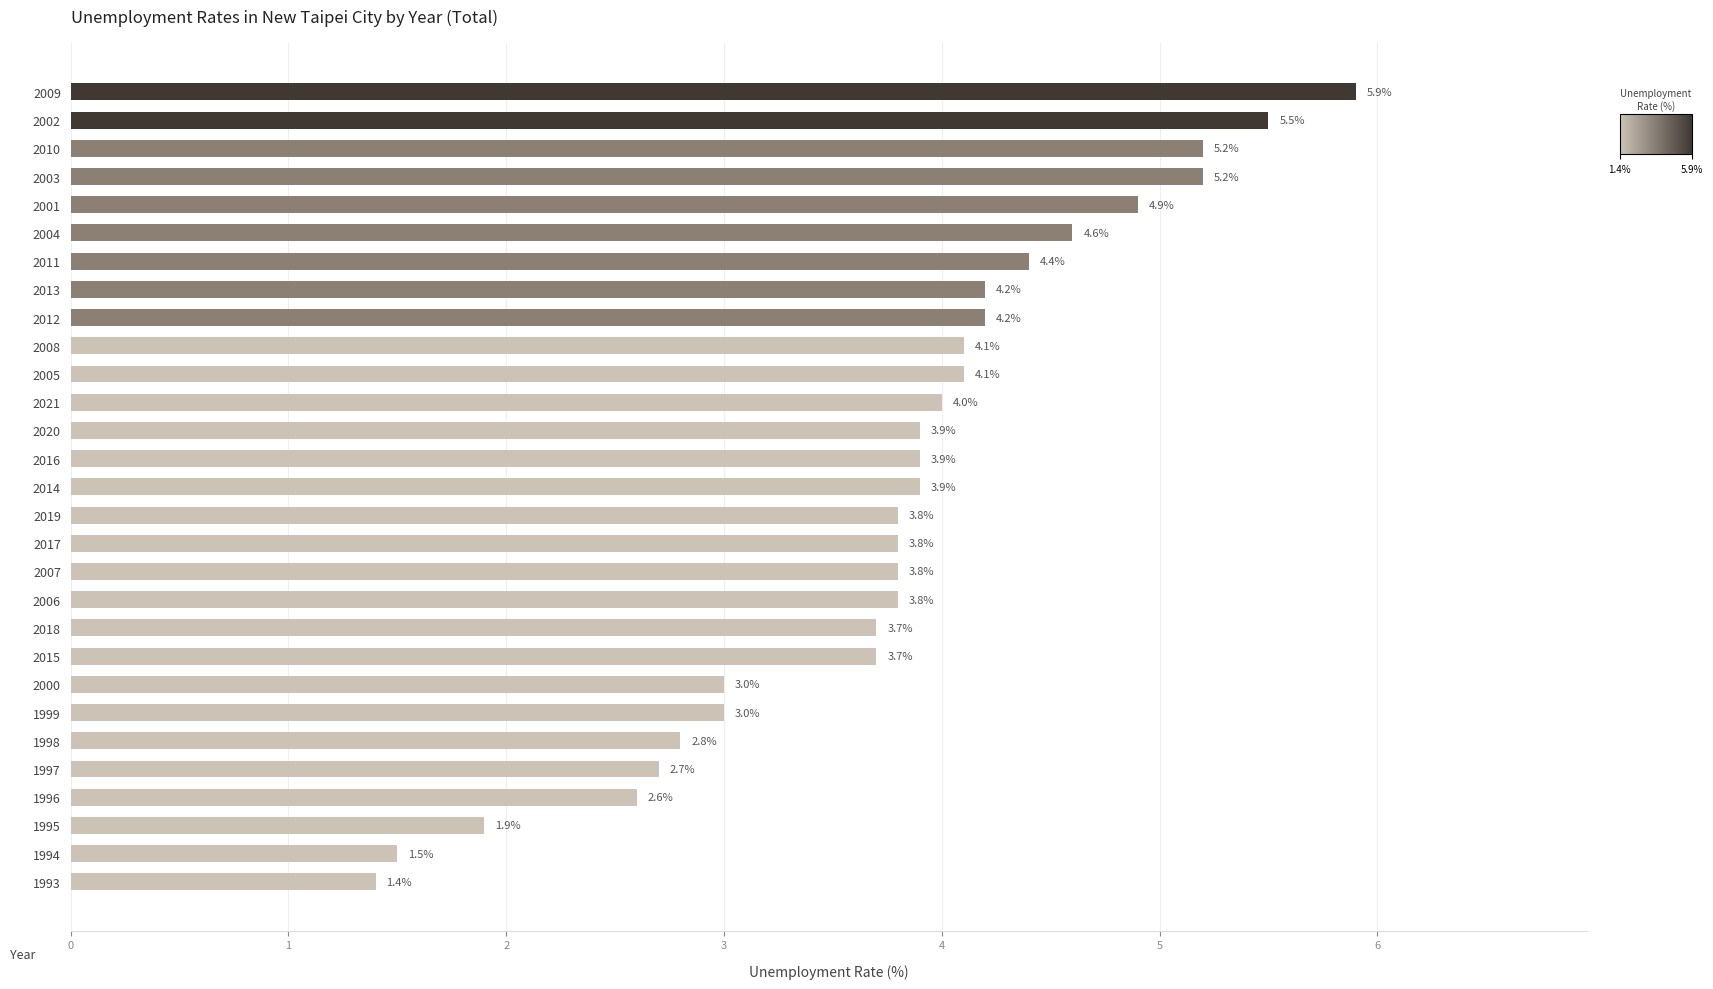

What is the sum of the values at 2004 and 2012?

8.8